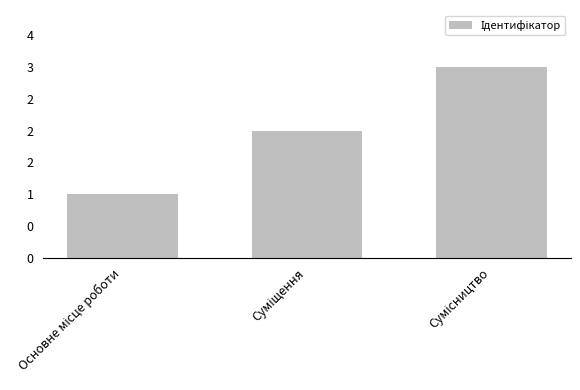

What is the sum of all values?

6